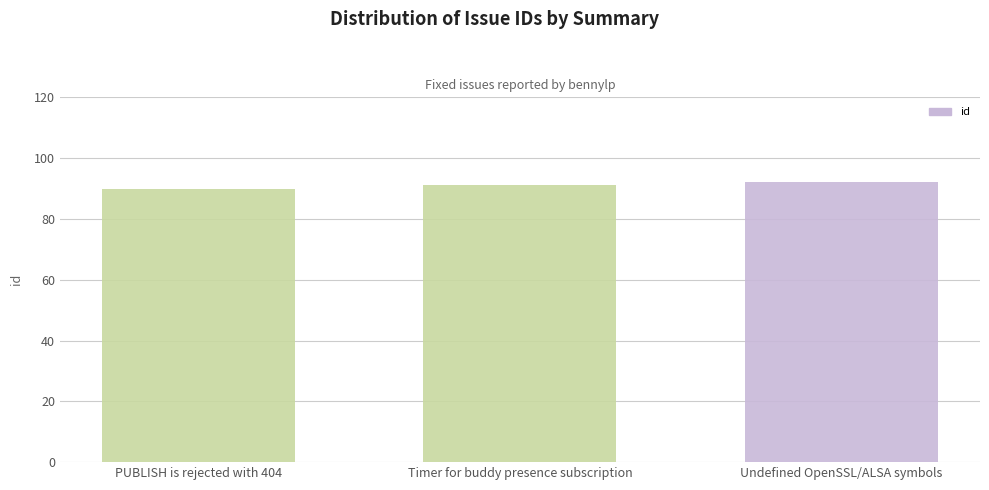

What is the smallest value displayed?

90